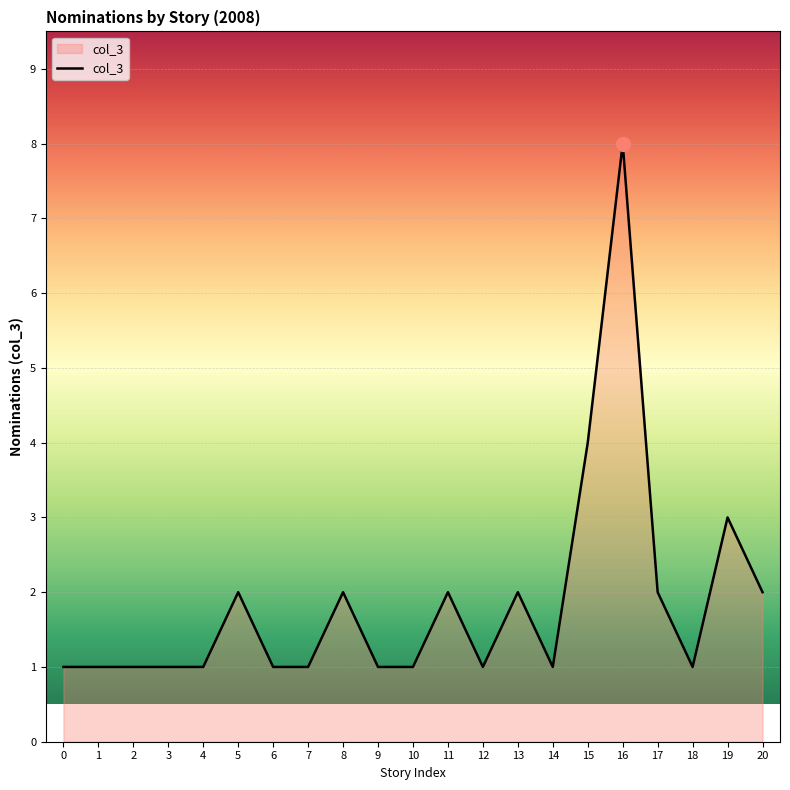

The chart shows a value of 3 at 11. True or false?

False